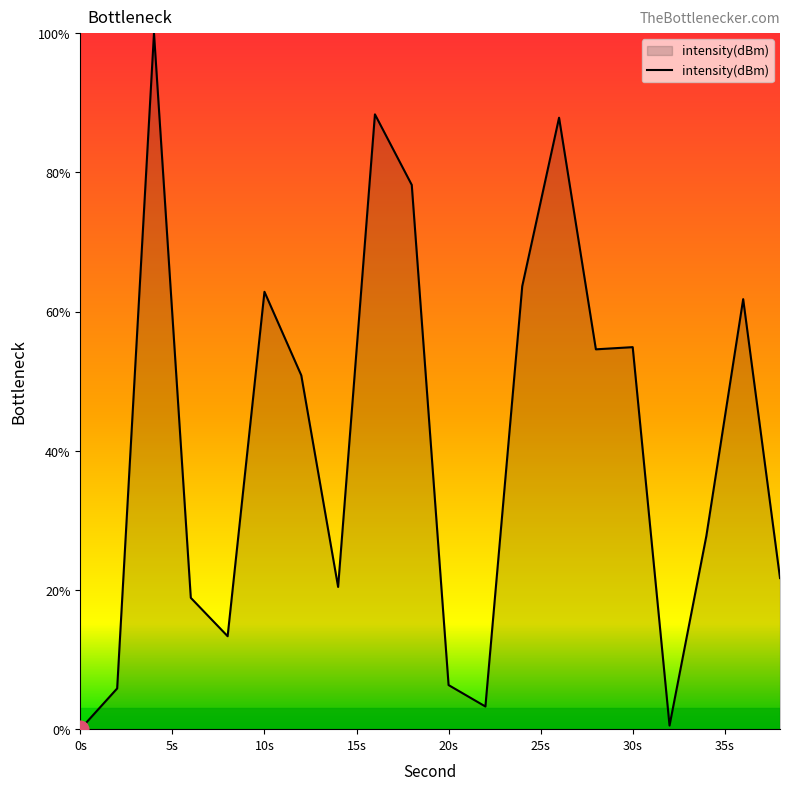

What is the average value?

41.1